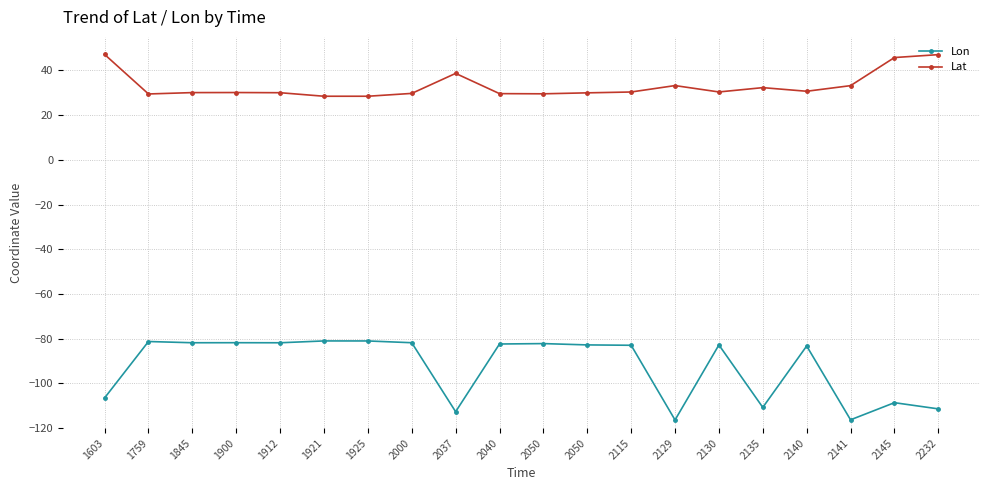

Where is the first local minimum for Lat?

1759